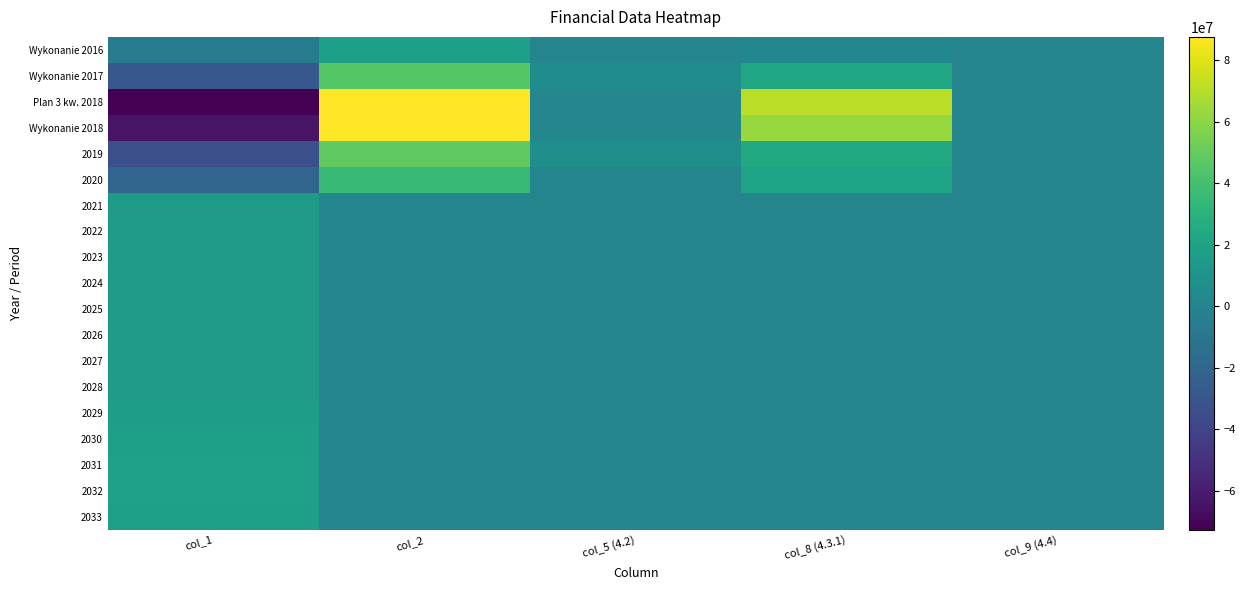

Count the number of categories in the chart.

5